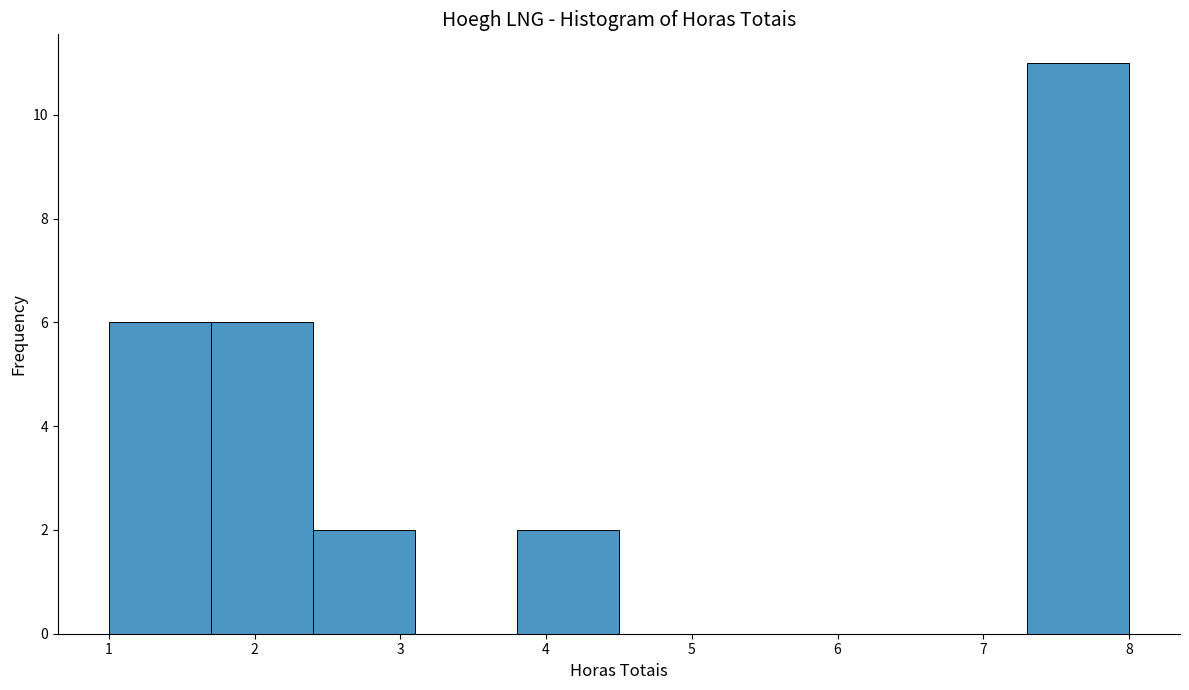

Over which range of the x-axis is the bar tallest?

7.3 to 8.0